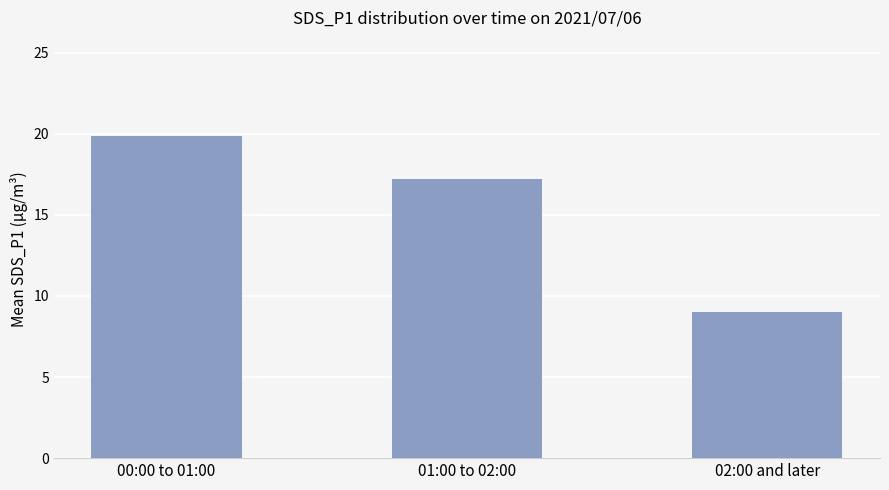

What is the change in value from 01:00 to 02:00 to 02:00 and later?

-8.2